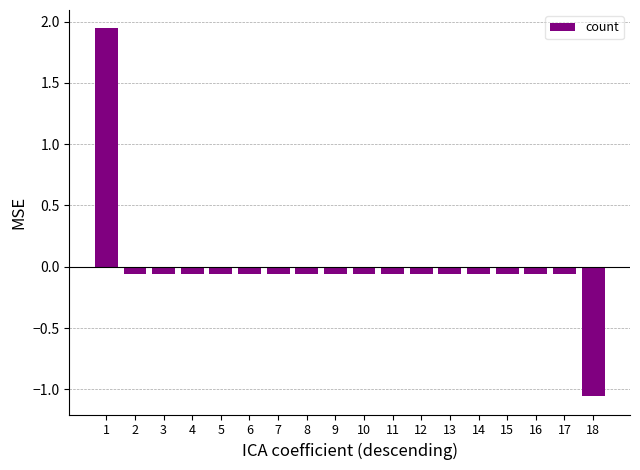

How many bars are there in total?

18